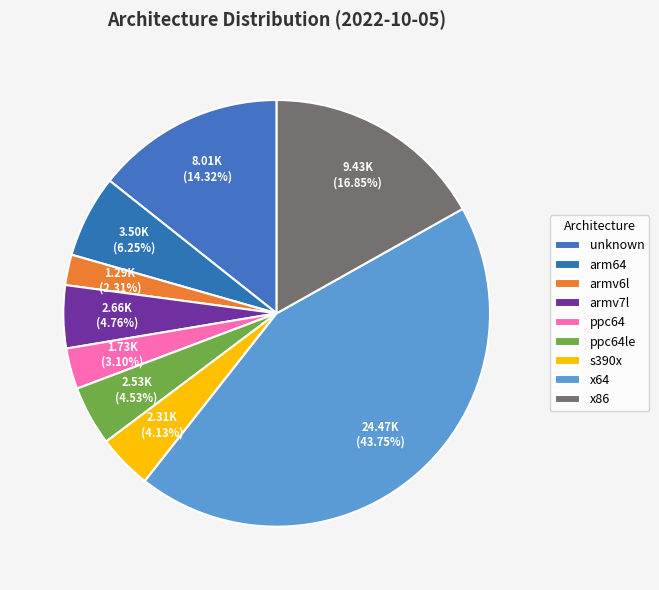

Which has a higher value, ppc64 or ppc64le?

ppc64le